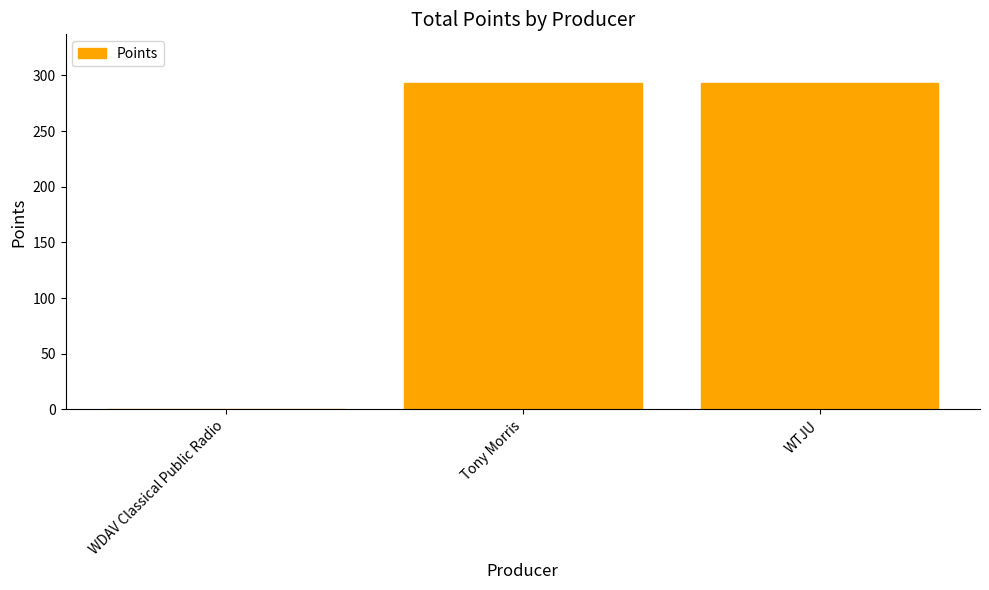

What is the maximum value shown in the chart?

293